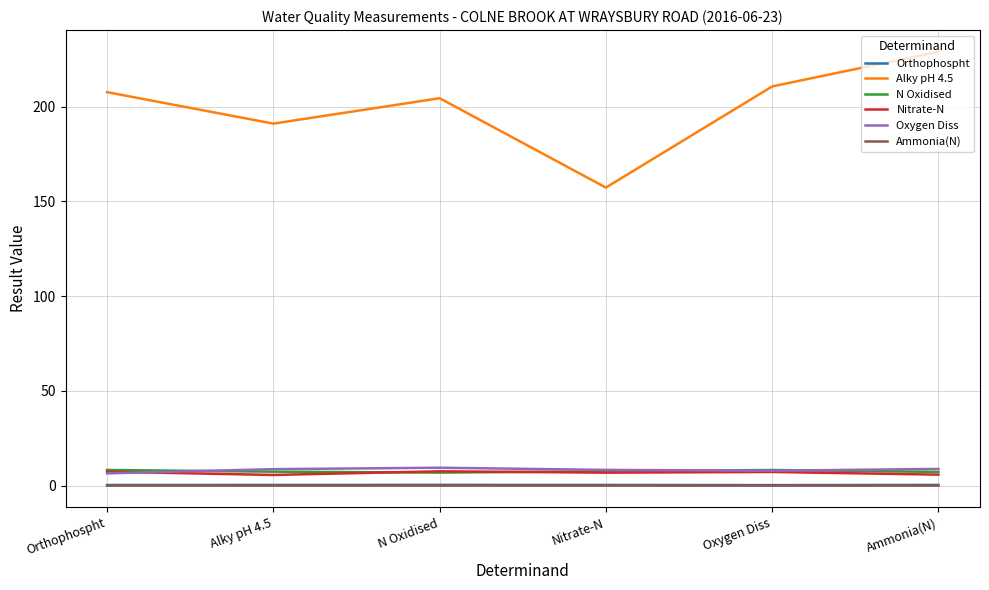

True or false: Ammonia(N) and Orthophospht cross at least once.

False